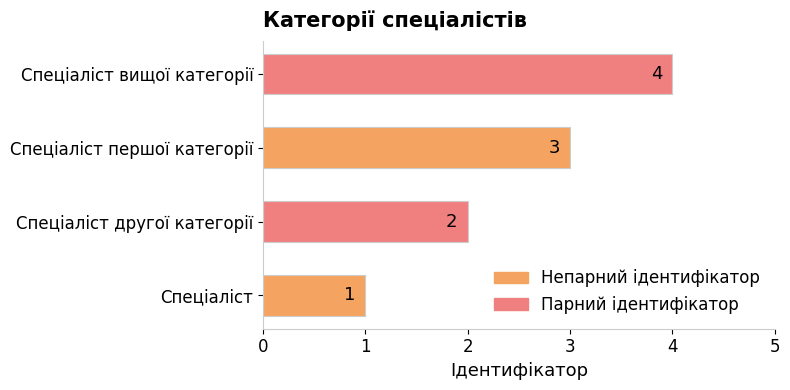

List the labels in order of value, largest first.

Спеціаліст вищої категорії, Спеціаліст першої категорії, Спеціаліст другої категорії, Спеціаліст